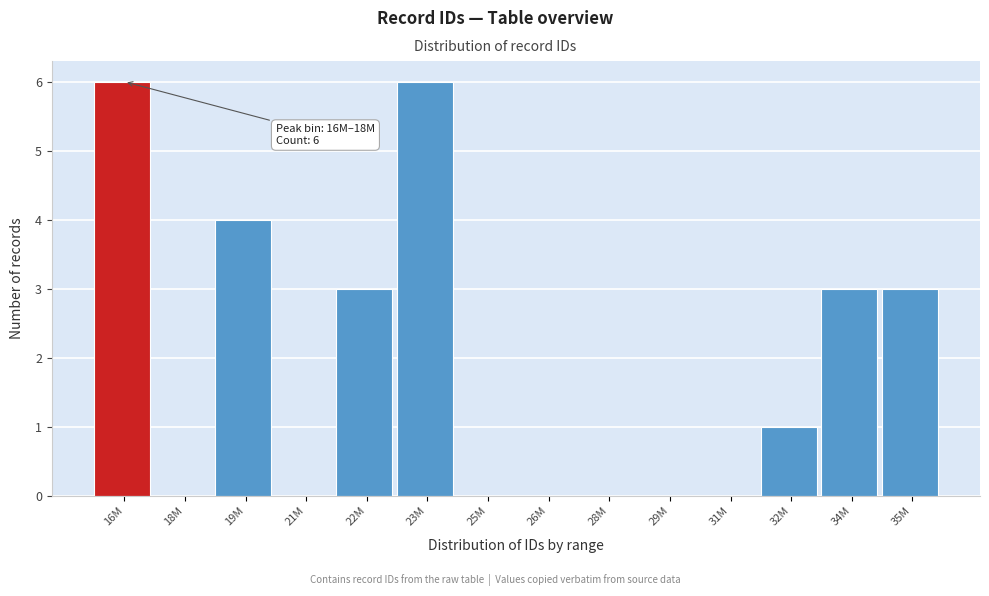

Reading right to left, what are all the values shown in this chart?

35M=3	34M=3	32M=1	31M=0	29M=0	28M=0	26M=0	25M=0	23M=6	22M=3	21M=0	19M=4	18M=0	16M=6